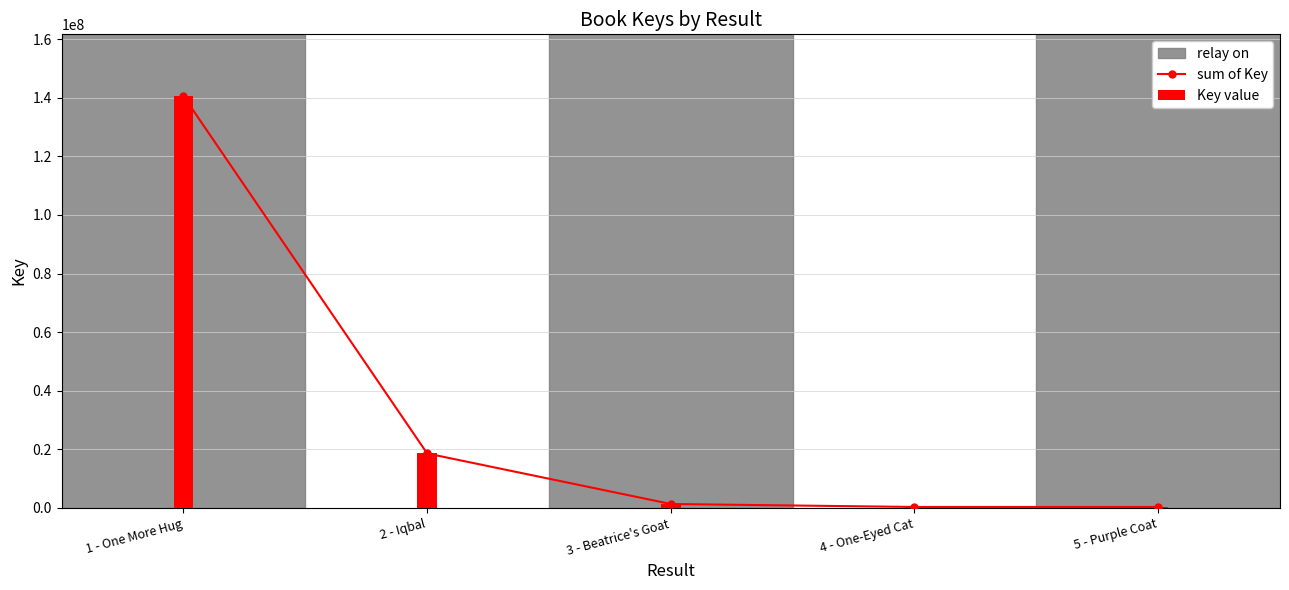

Reading left to right, extract all data points from this chart.

sum of Key: 1 - One More Hug=140593101	2 - Iqbal=18586620	3 - Beatrice's Goat=1328518	4 - One-Eyed Cat=314351	5 - Purple Coat=315238
Key value: 1 - One More Hug=140593101	2 - Iqbal=18586620	3 - Beatrice's Goat=1328518	4 - One-Eyed Cat=314351	5 - Purple Coat=315238